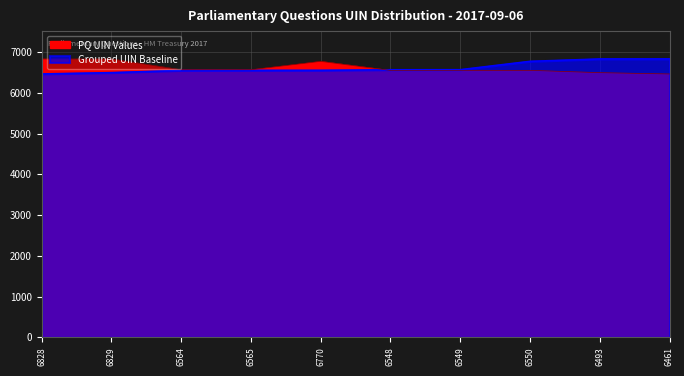

Reading left to right, transcribe all the data shown in this chart.

PQ UIN Values: 6828	6829	6564	6565	6770	6548	6549	6550	6493	6461
Grouped UIN Baseline: 6461	6493	6548	6549	6550	6564	6565	6770	6828	6829